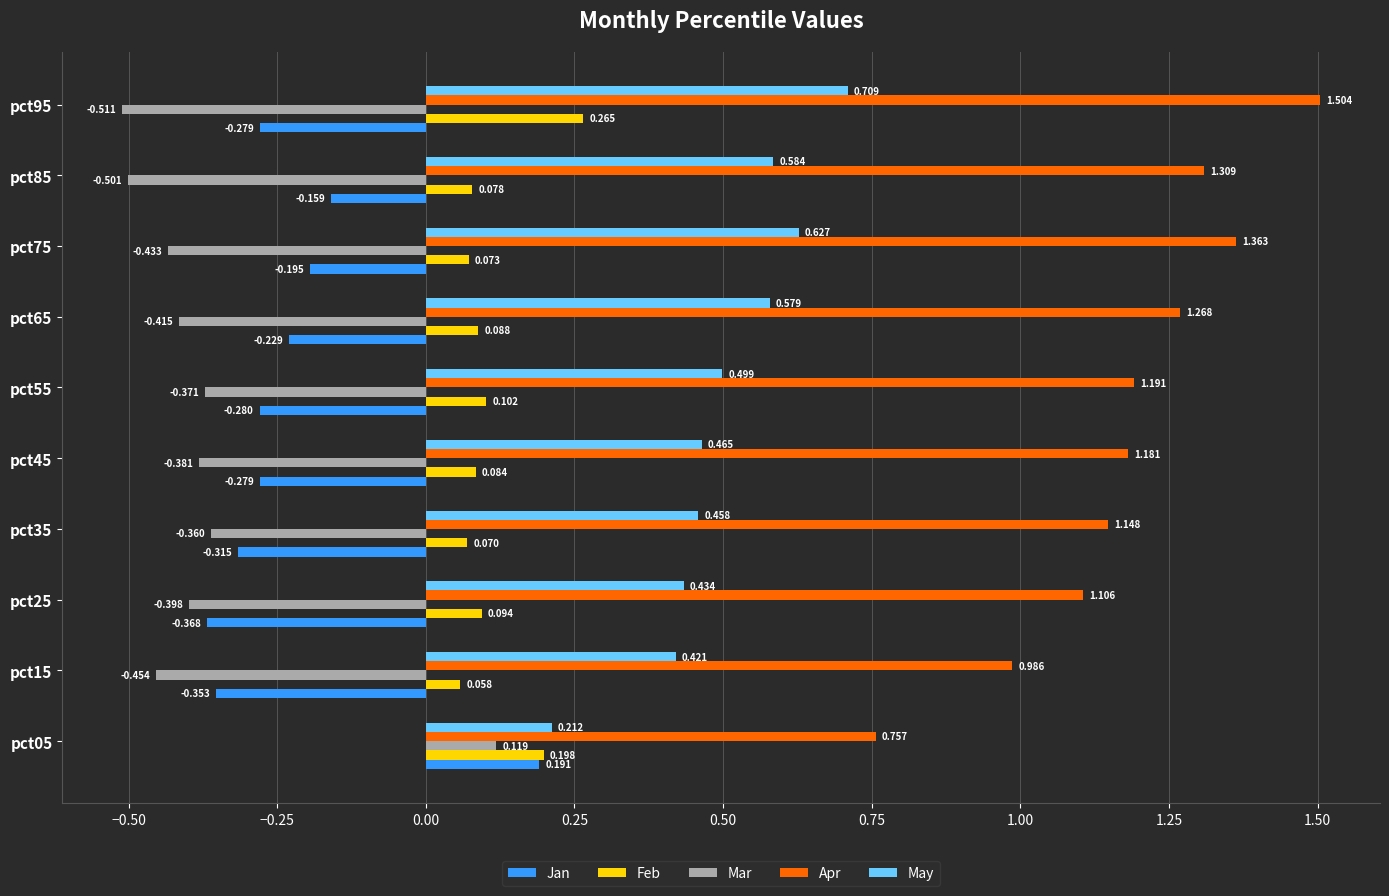

At pct25, list the series in order from smallest to largest.

Mar, Jan, Feb, May, Apr